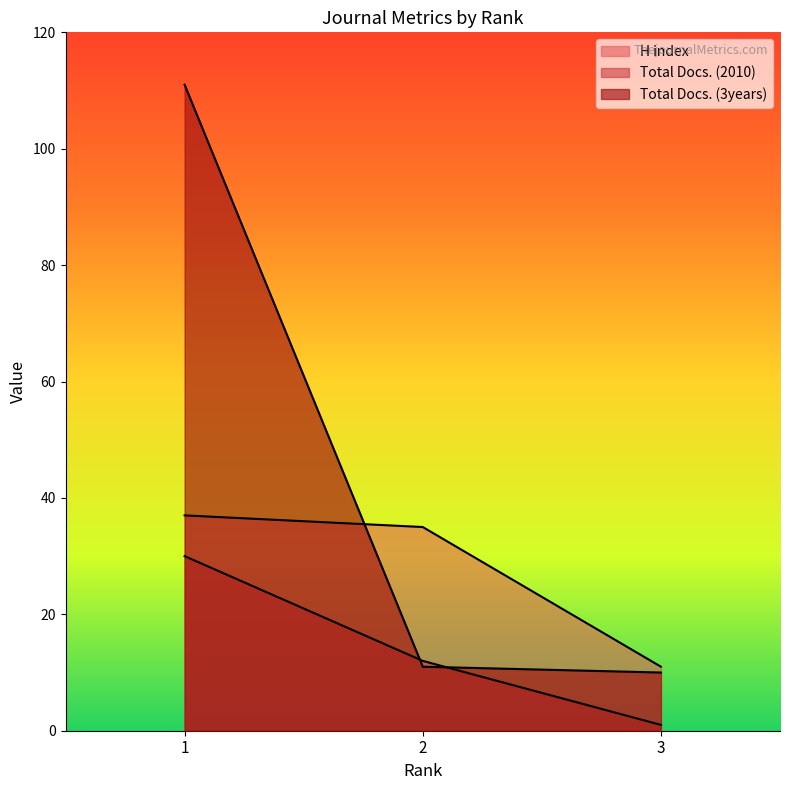

How many categories are shown in the chart?

3